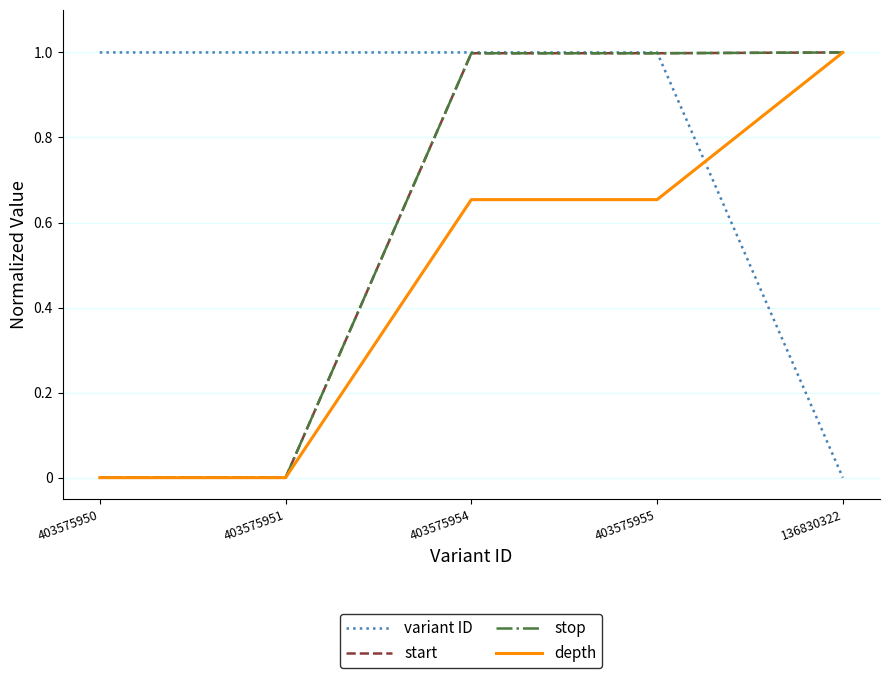

Is it true that depth equals 0.7 at 403575955?

True